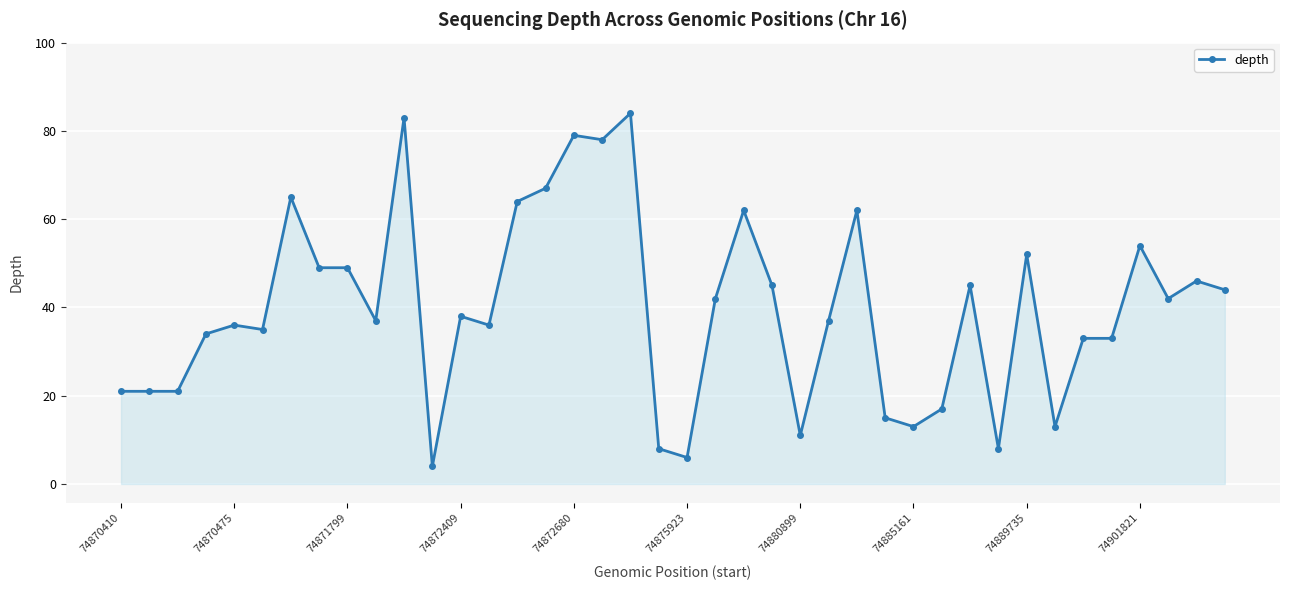

What is the value of the 20th point from the left?

8